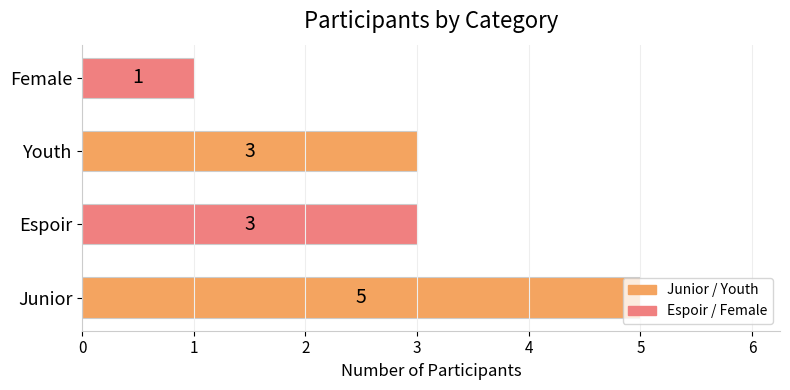

What is the sum of all values?

12